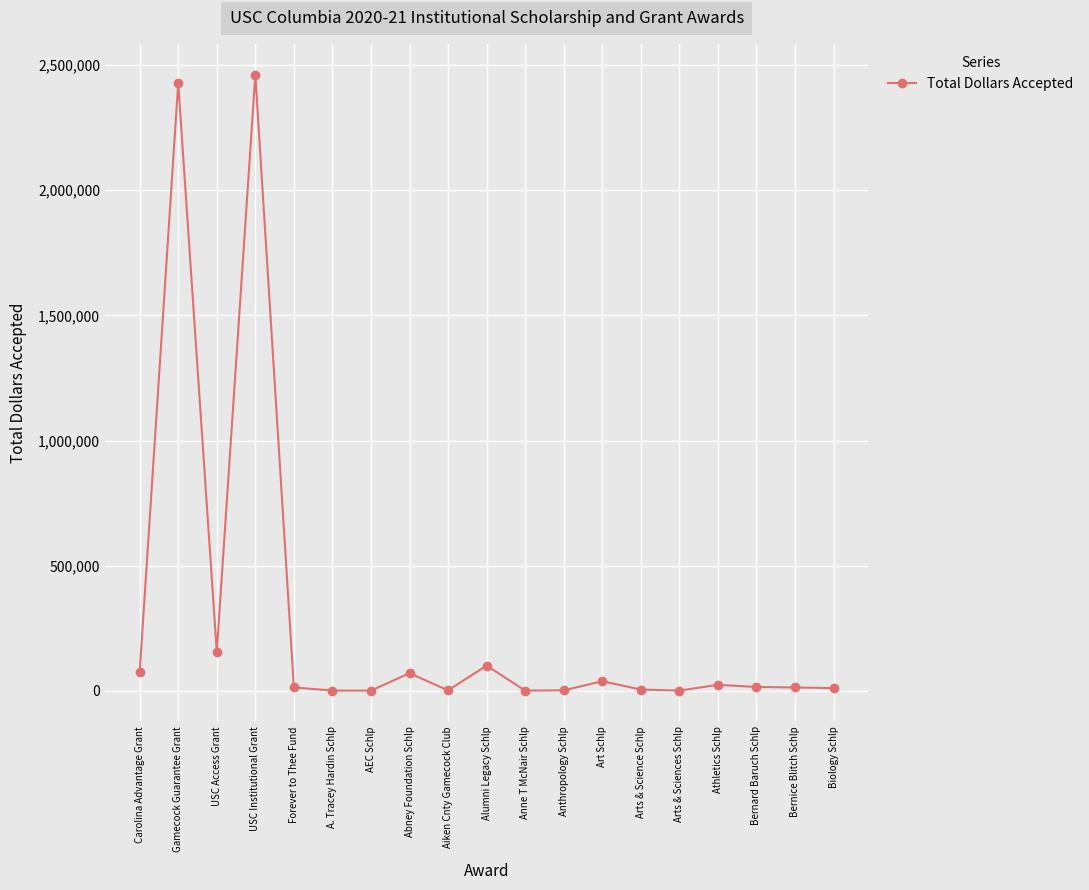

What is the maximum value shown in the chart?

2461417.0